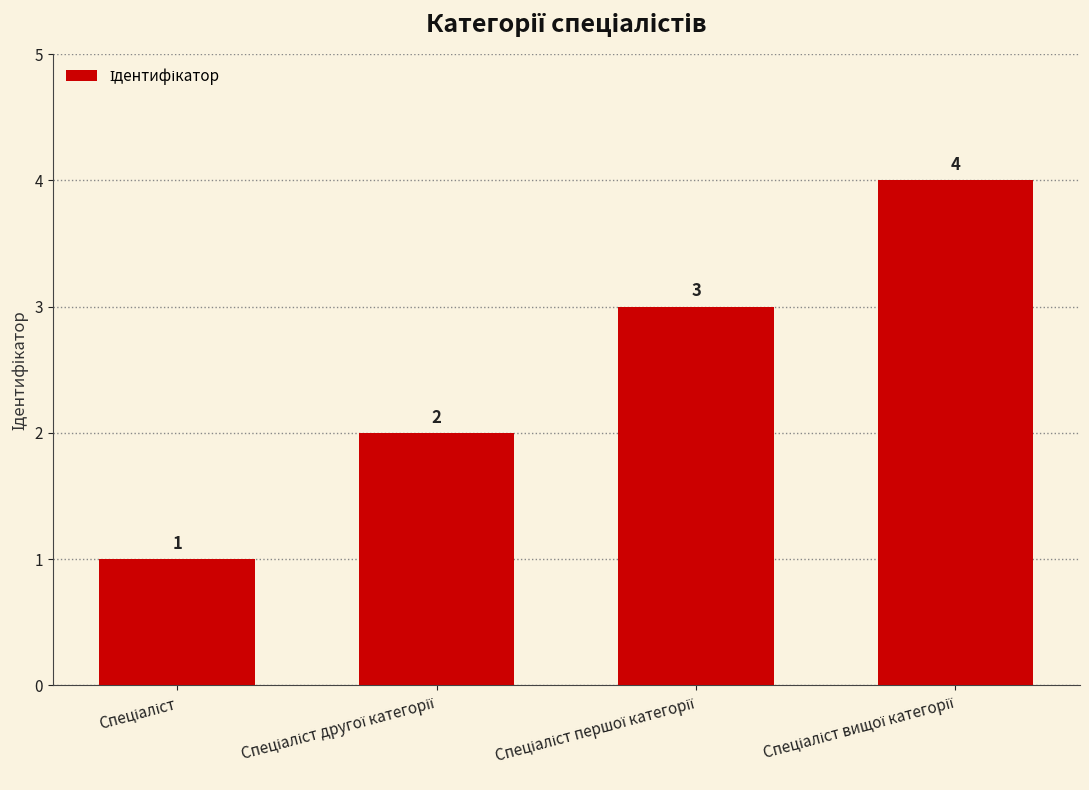

What is the maximum value shown in the chart?

4